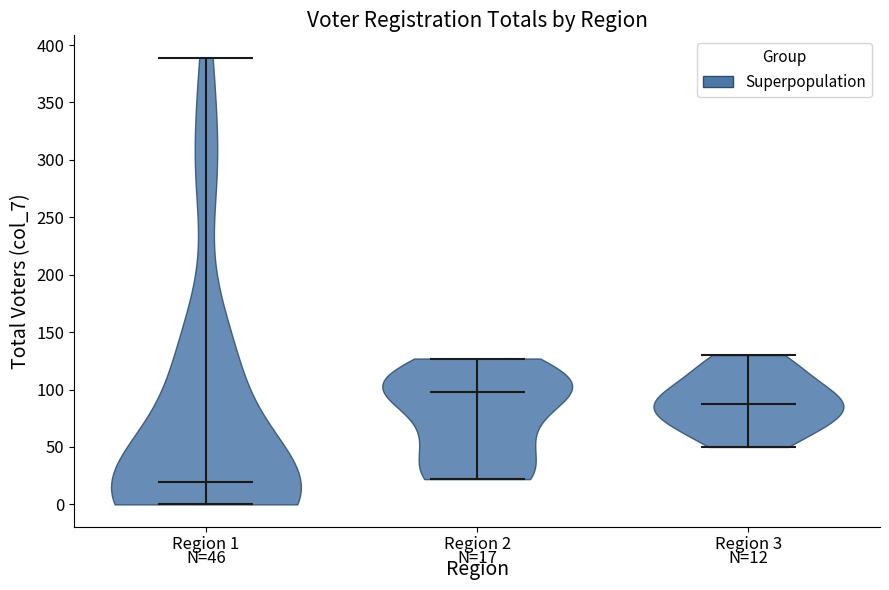

Which violin has the highest median line?

Region 2